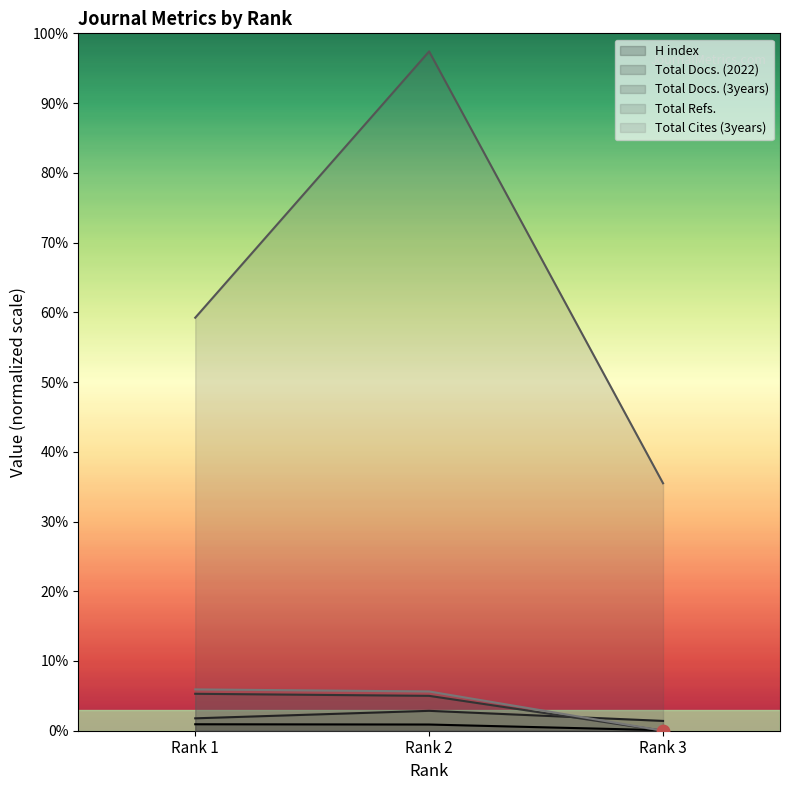

Which series has the largest total across all categories?

Total Refs.